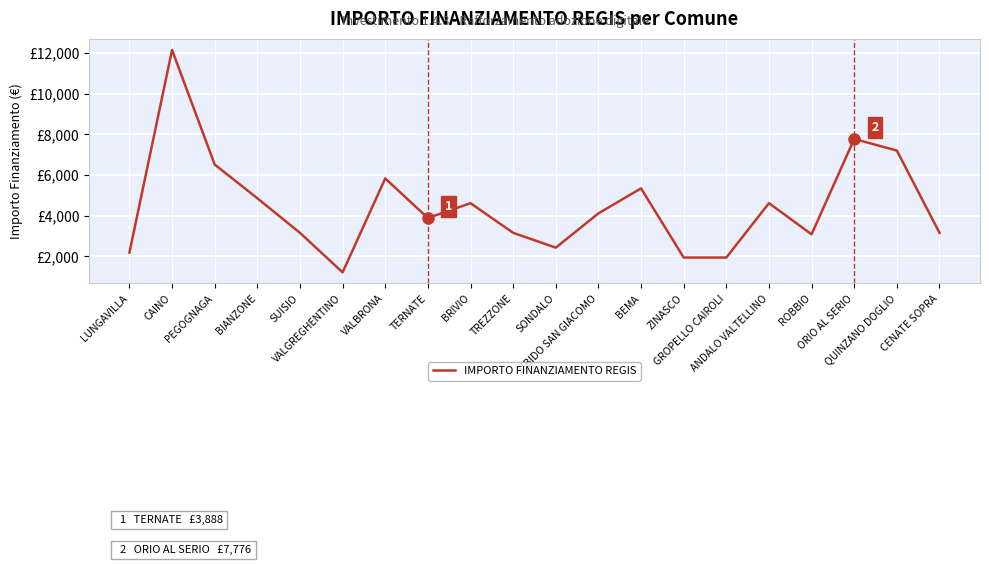

What is the value of the 8th point from the left?

3888